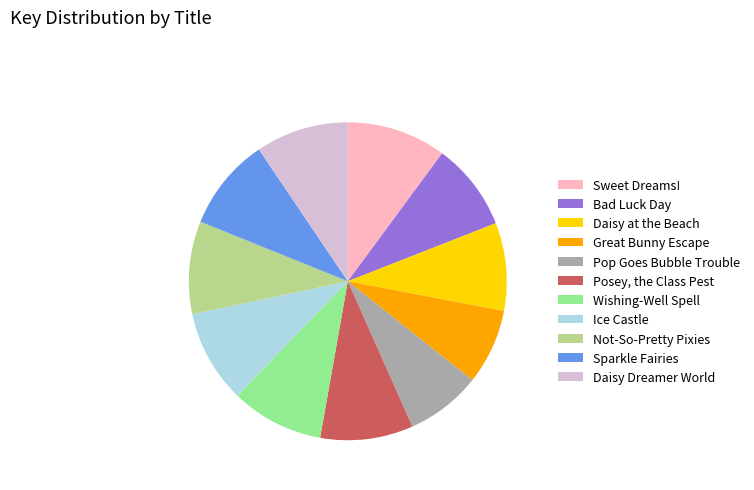

The Daisy at the Beach slice represents 1% of the pie. True or false?

False